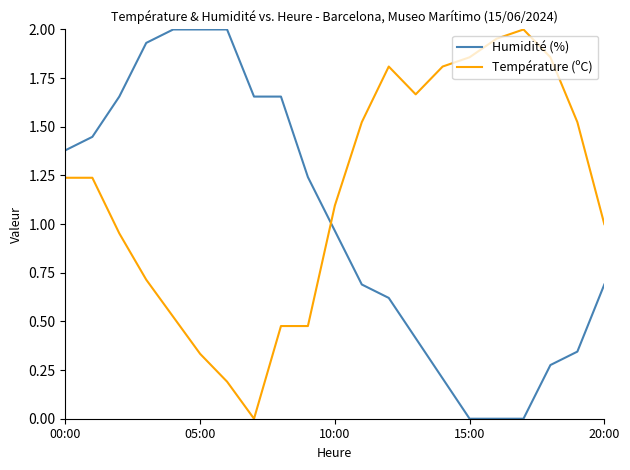

Which series has the largest total across all categories?

Température (ºC)